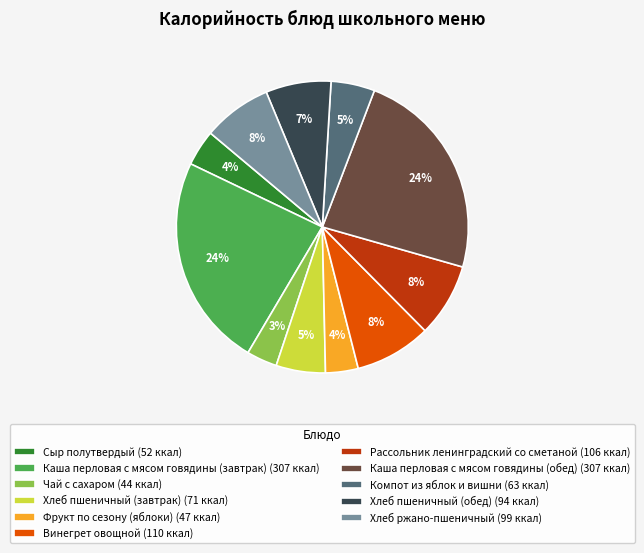

Between Каша перловая с мясом говядины (завтрак) (307 ккал) and Фрукт по сезону (яблоки) (47 ккал), which is larger?

Каша перловая с мясом говядины (завтрак) (307 ккал)